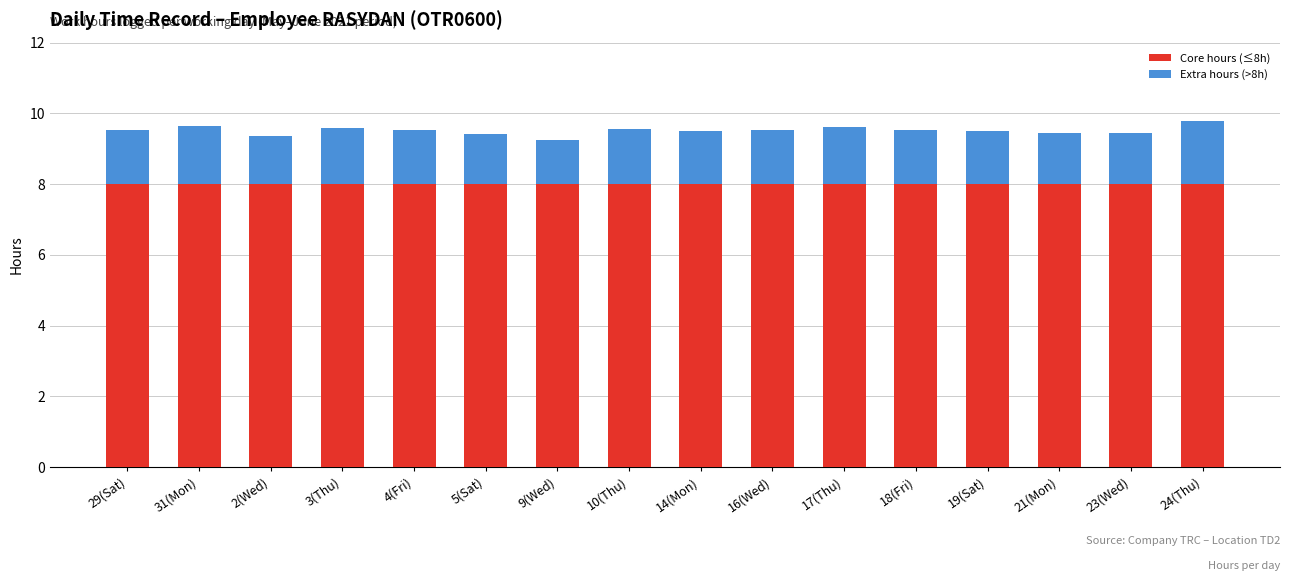

What is the average value of the Core hours (≤8h) series?

8.0